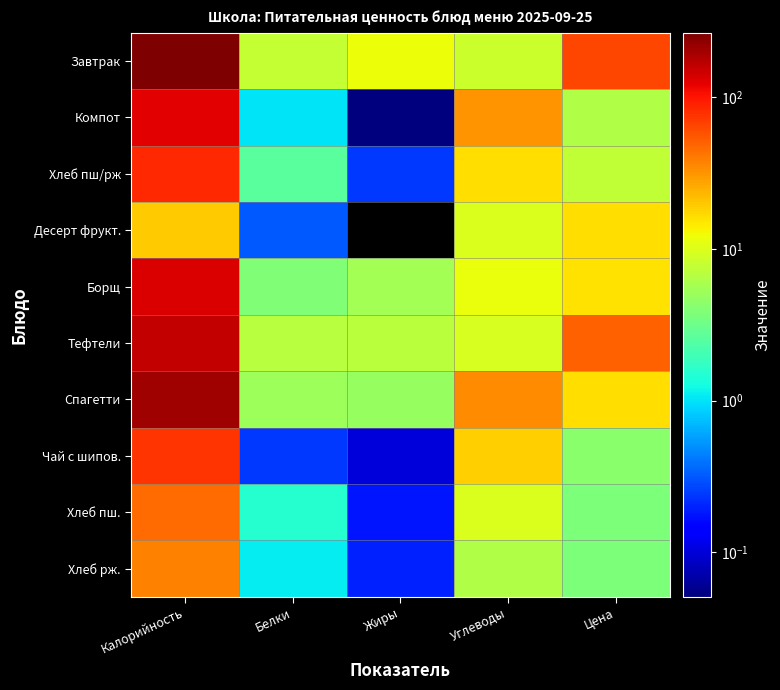

Which series has the largest range (max minus min)?

Завтрак